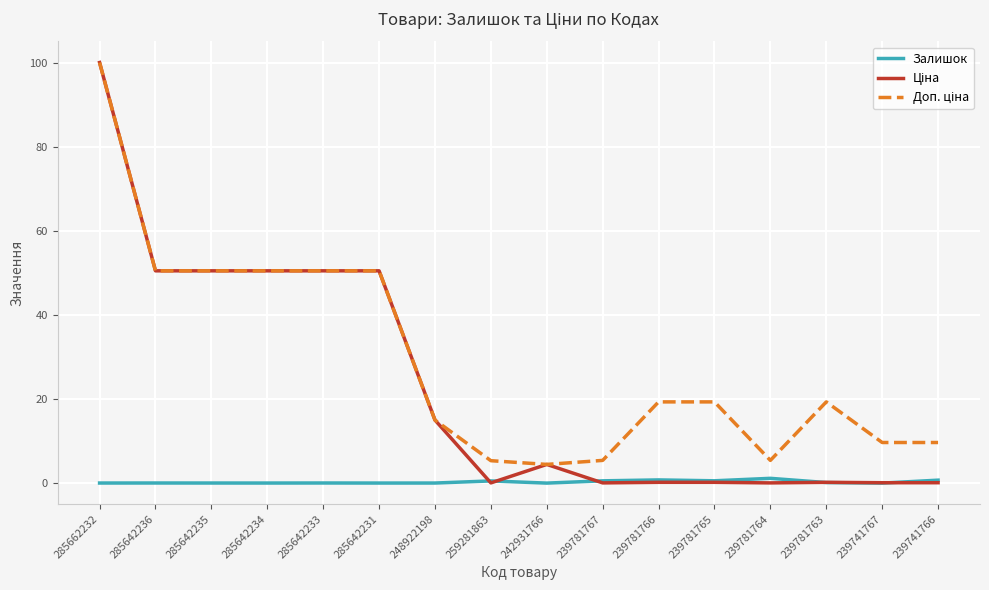

True or false: Залишок has a value of 0.0 at 285642234.

True